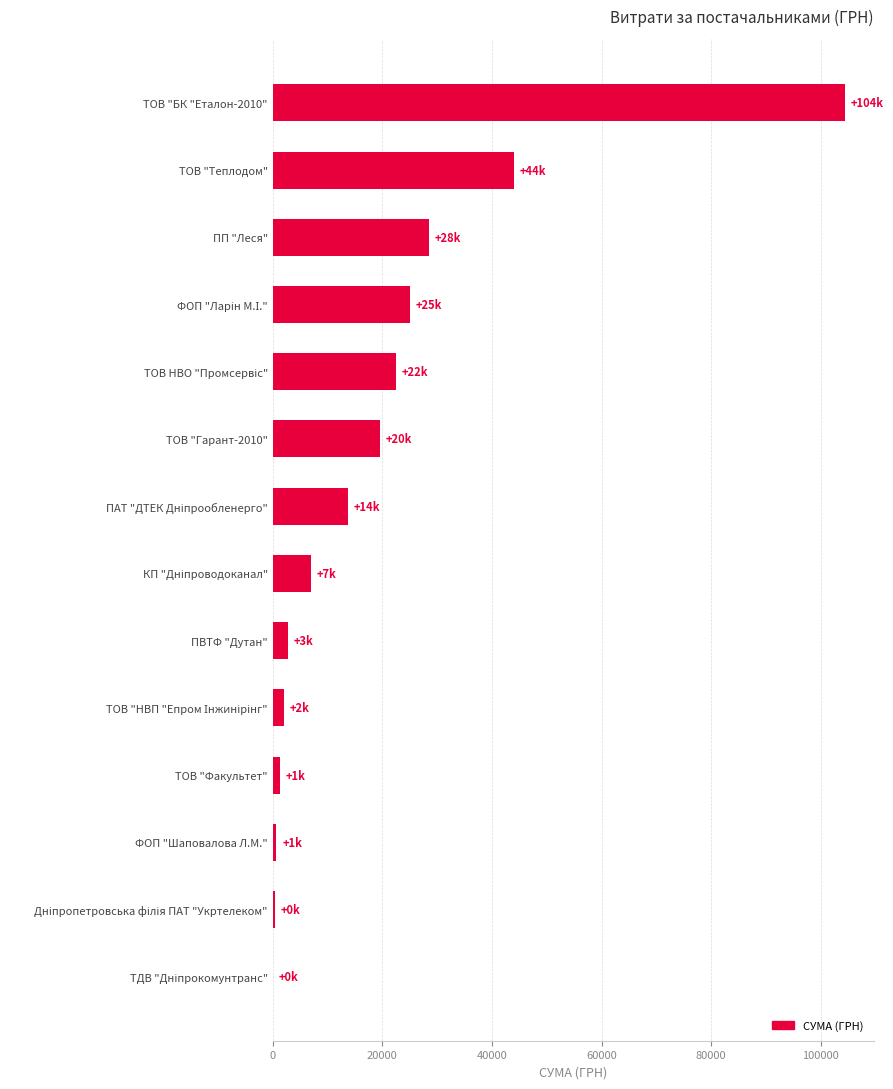

Where is the data nearest to the value 52267?

ТОВ "Теплодом"